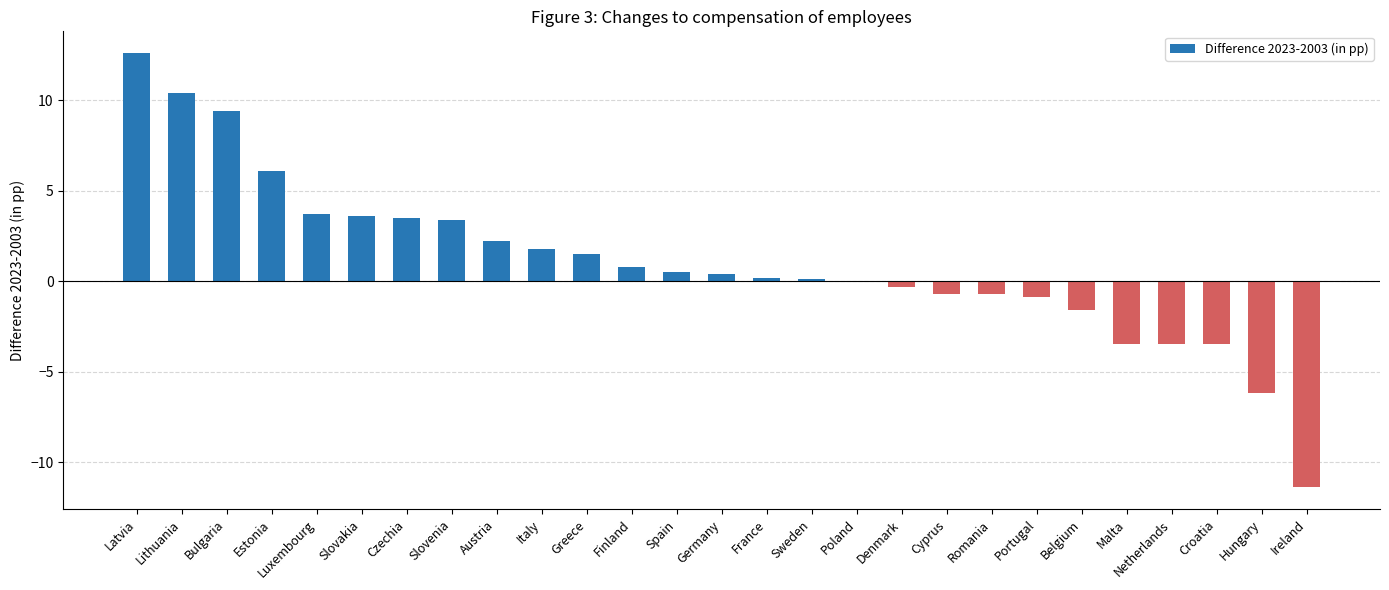

What value does the data have at Ireland?

-11.4